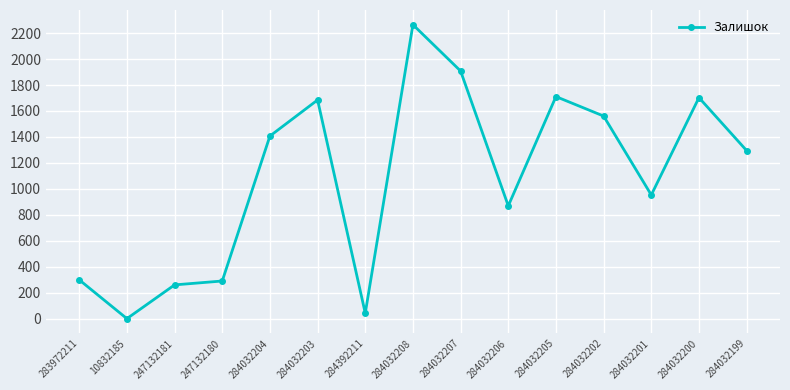

At which category does the data reach its first local peak?

284032203